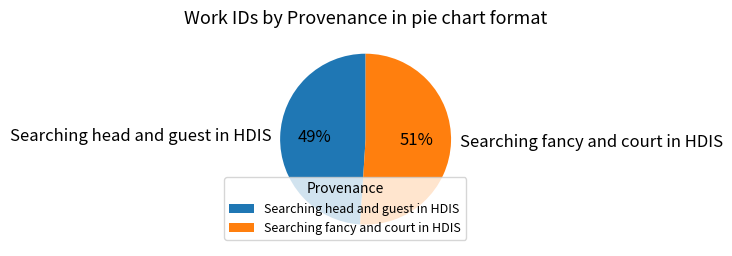

Rank the categories by value from highest to lowest.

Searching fancy and court in HDIS, Searching head and guest in HDIS